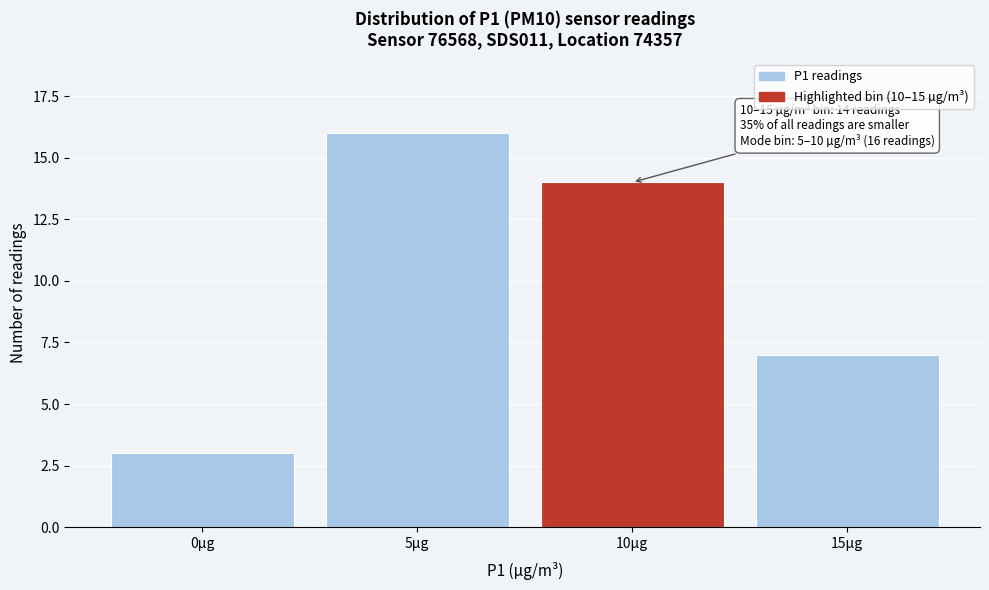

Reading left to right, what are all the values shown in this chart?

0µg=3	5µg=16	10µg=14	15µg=7